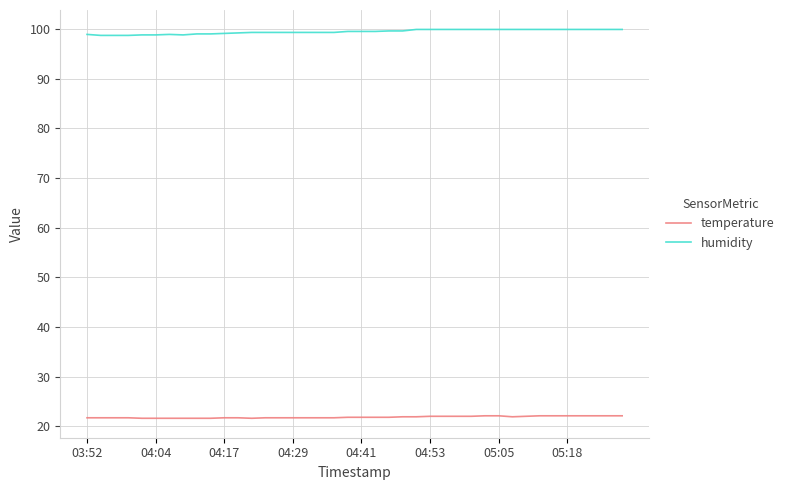

What is the minimum value shown in the chart?

21.6